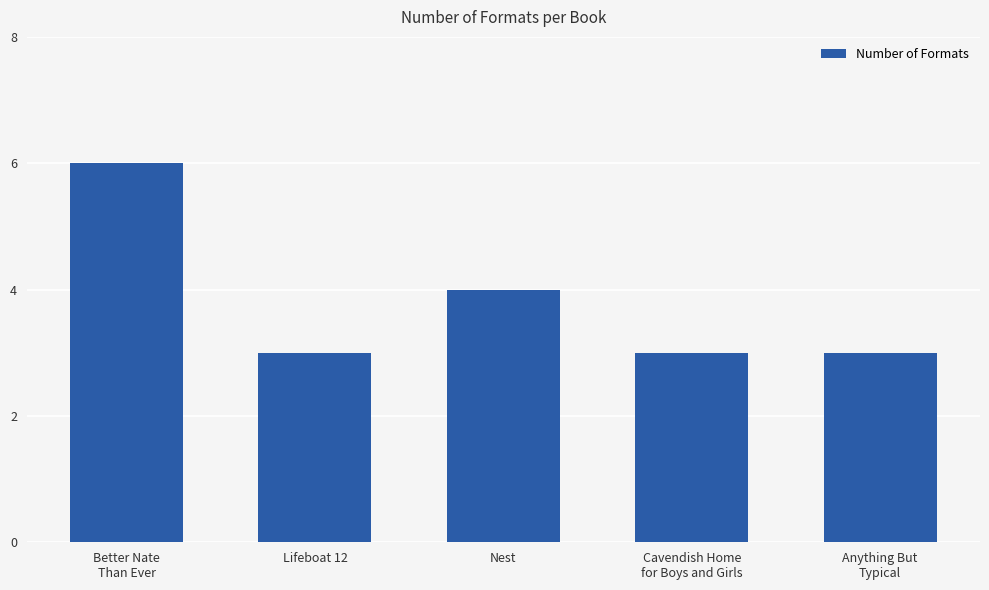

The value at Lifeboat 12 is 3. True or false?

True